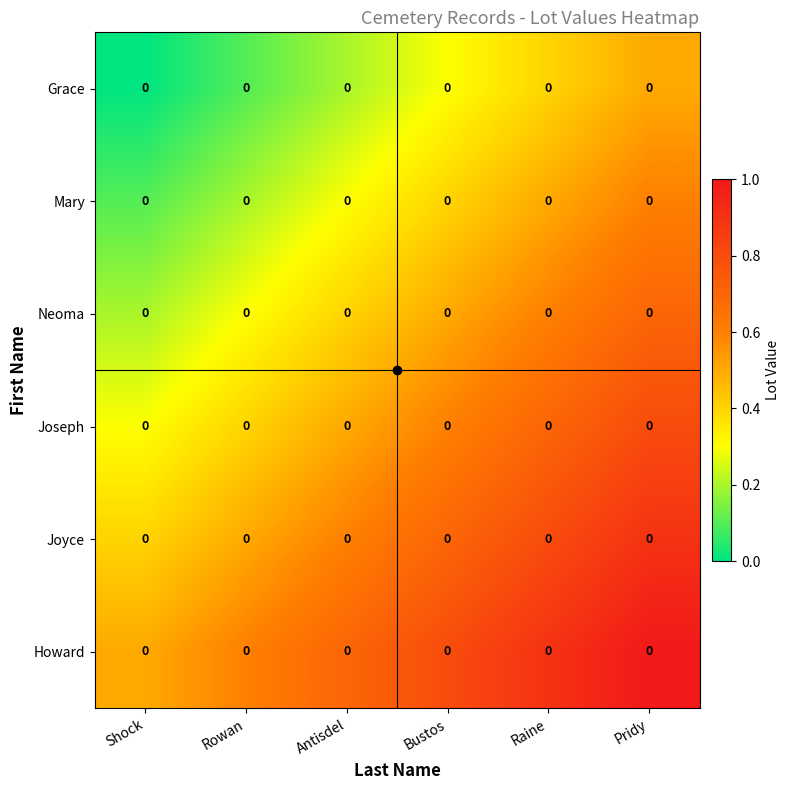

How many categories are shown in the chart?

6